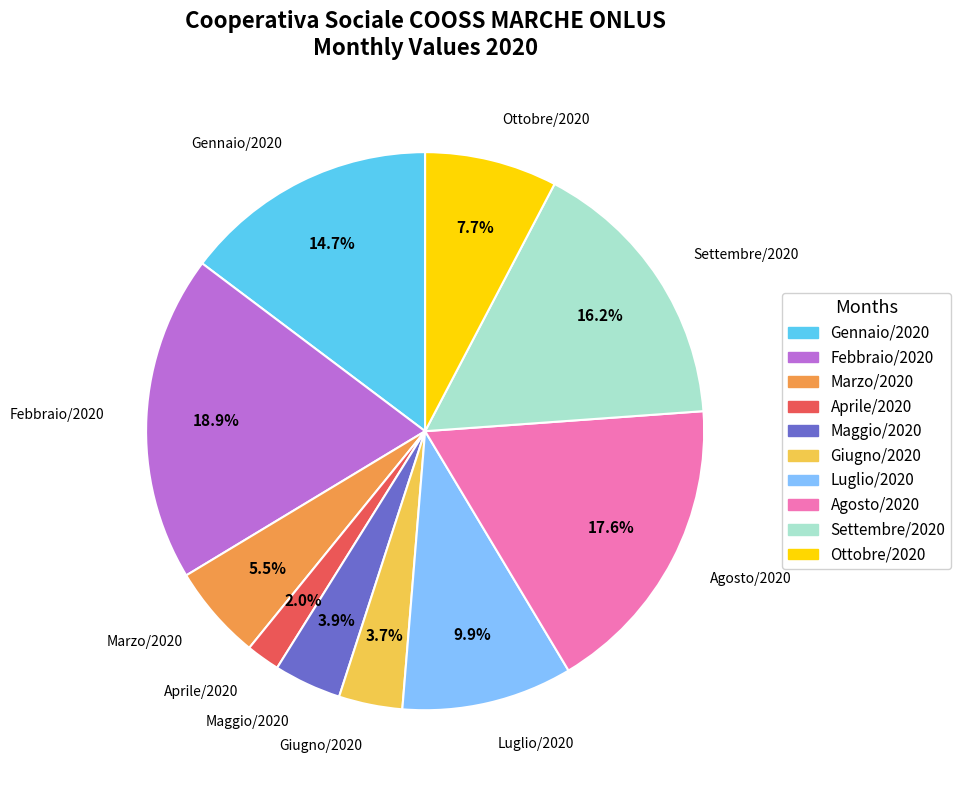

How many slices are in this pie chart?

10